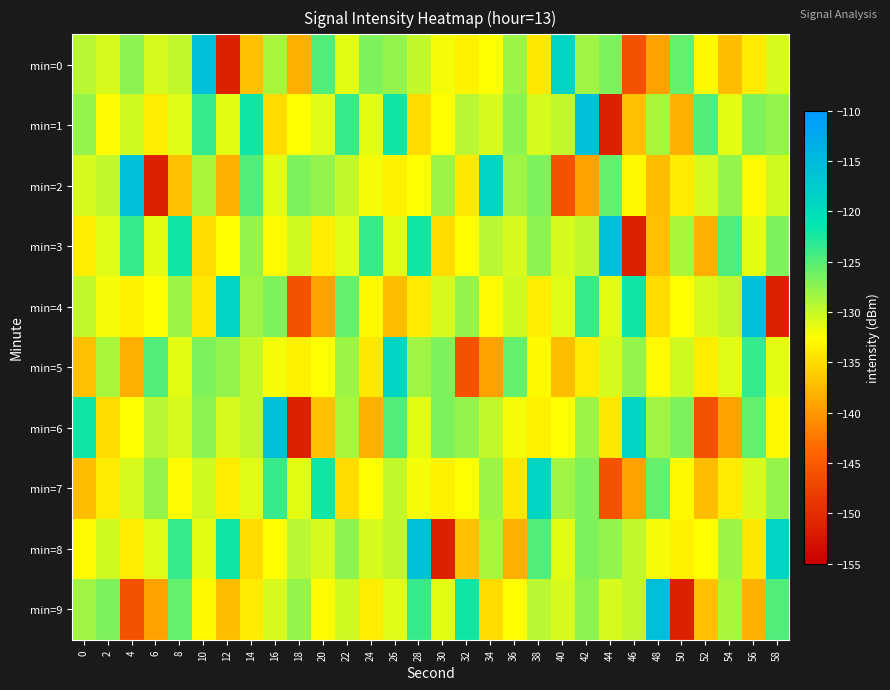

Reading left to right, what are all the values shown in this chart?

min=0: 0=-129.4	2=-130.7	4=-127.4	6=-130.7	8=-129.7	10=-115.8	12=-151.3	14=-137.0	16=-128.7	18=-138.4	20=-124.8	22=-131.3	24=-126.8	26=-127.7	28=-129.8	30=-132.0	32=-133.4	34=-132.6	36=-128.2	38=-134.2	40=-118.9	42=-128.4	44=-126.8	46=-146.0	48=-139.3	50=-125.7	52=-132.9	54=-137.3	56=-133.8	58=-130.7
min=1: 0=-127.8	2=-132.8	4=-130.4	6=-133.8	8=-131.2	10=-123.7	12=-131.3	14=-121.9	16=-135.1	18=-132.6	20=-131.2	22=-123.7	24=-131.3	26=-121.9	28=-135.1	30=-132.6	32=-129.4	34=-130.7	36=-127.4	38=-130.7	40=-129.7	42=-115.8	44=-151.3	46=-137.0	48=-128.7	50=-138.4	52=-124.8	54=-131.3	56=-126.8	58=-127.7
min=2: 0=-130.7	2=-129.7	4=-115.8	6=-151.3	8=-137.0	10=-128.7	12=-138.4	14=-124.8	16=-131.3	18=-126.8	20=-127.7	22=-129.8	24=-132.0	26=-133.4	28=-132.6	30=-128.2	32=-134.2	34=-118.9	36=-128.4	38=-126.8	40=-146.0	42=-139.3	44=-125.7	46=-132.9	48=-137.3	50=-133.8	52=-130.7	54=-127.8	56=-132.8	58=-130.4
min=3: 0=-133.8	2=-131.2	4=-123.7	6=-131.3	8=-121.9	10=-135.1	12=-132.6	14=-127.8	16=-132.8	18=-130.4	20=-133.8	22=-131.2	24=-123.7	26=-131.3	28=-121.9	30=-135.1	32=-132.6	34=-129.4	36=-130.7	38=-127.4	40=-130.7	42=-129.7	44=-115.8	46=-151.3	48=-137.0	50=-128.7	52=-138.4	54=-124.8	56=-131.3	58=-126.8
min=4: 0=-129.8	2=-132.0	4=-133.4	6=-132.6	8=-128.2	10=-134.2	12=-118.9	14=-128.4	16=-126.8	18=-146.0	20=-139.3	22=-125.7	24=-132.9	26=-137.3	28=-133.8	30=-130.7	32=-127.8	34=-132.8	36=-130.4	38=-133.8	40=-131.2	42=-123.7	44=-131.3	46=-121.9	48=-135.1	50=-132.6	52=-130.7	54=-129.7	56=-115.8	58=-151.3
min=5: 0=-137.0	2=-128.7	4=-138.4	6=-124.8	8=-131.3	10=-126.8	12=-127.7	14=-129.8	16=-132.0	18=-133.4	20=-132.6	22=-128.2	24=-134.2	26=-118.9	28=-128.4	30=-126.8	32=-146.0	34=-139.3	36=-125.7	38=-132.9	40=-137.3	42=-133.8	44=-130.7	46=-127.8	48=-132.8	50=-130.4	52=-133.8	54=-131.2	56=-123.7	58=-131.3
min=6: 0=-121.9	2=-135.1	4=-132.6	6=-129.4	8=-130.7	10=-127.4	12=-130.7	14=-129.7	16=-115.8	18=-151.3	20=-137.0	22=-128.7	24=-138.4	26=-124.8	28=-131.3	30=-126.8	32=-127.7	34=-129.8	36=-132.0	38=-133.4	40=-132.6	42=-128.2	44=-134.2	46=-118.9	48=-128.4	50=-126.8	52=-146.0	54=-139.3	56=-125.7	58=-132.9
min=7: 0=-137.3	2=-133.8	4=-130.7	6=-127.8	8=-132.8	10=-130.4	12=-133.8	14=-131.2	16=-123.7	18=-131.3	20=-121.9	22=-135.1	24=-132.6	26=-129.8	28=-132.0	30=-133.4	32=-132.6	34=-128.2	36=-134.2	38=-118.9	40=-128.4	42=-126.8	44=-146.0	46=-139.3	48=-125.7	50=-132.9	52=-137.3	54=-133.8	56=-130.7	58=-127.8
min=8: 0=-132.8	2=-130.4	4=-133.8	6=-131.2	8=-123.7	10=-131.3	12=-121.9	14=-135.1	16=-132.6	18=-129.4	20=-130.7	22=-127.4	24=-130.7	26=-129.7	28=-115.8	30=-151.3	32=-137.0	34=-128.7	36=-138.4	38=-124.8	40=-131.3	42=-126.8	44=-127.7	46=-129.8	48=-132.0	50=-133.4	52=-132.6	54=-128.2	56=-134.2	58=-118.9
min=9: 0=-128.4	2=-126.8	4=-146.0	6=-139.3	8=-125.7	10=-132.9	12=-137.3	14=-133.8	16=-130.7	18=-127.8	20=-132.8	22=-130.4	24=-133.8	26=-131.2	28=-123.7	30=-131.3	32=-121.9	34=-135.1	36=-132.6	38=-129.4	40=-130.7	42=-127.4	44=-130.7	46=-129.7	48=-115.8	50=-151.3	52=-137.0	54=-128.7	56=-138.4	58=-124.8